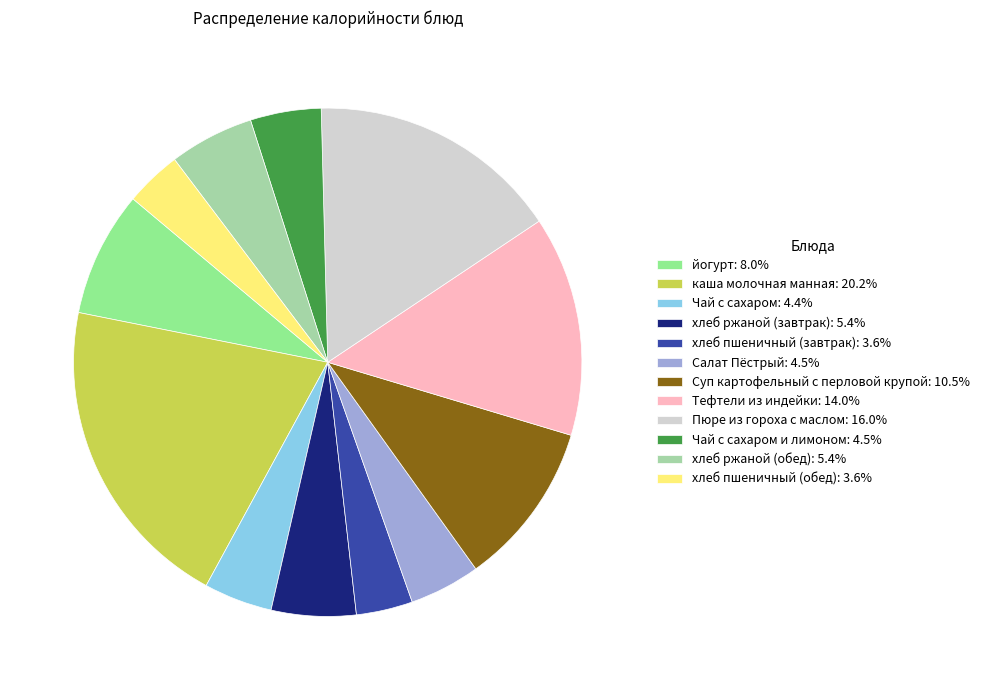

How many slices are in this pie chart?

12